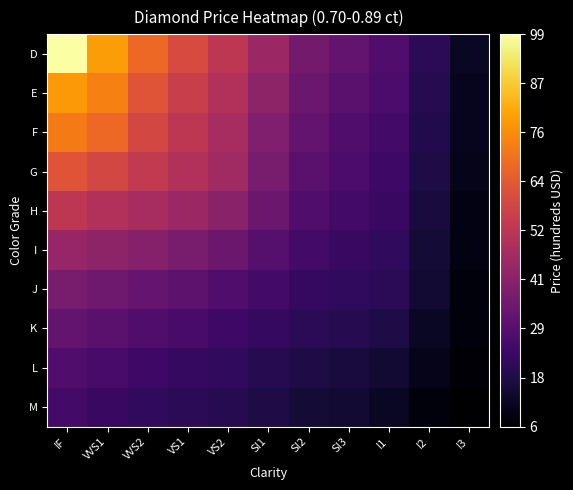

How many categories are shown in the chart?

11